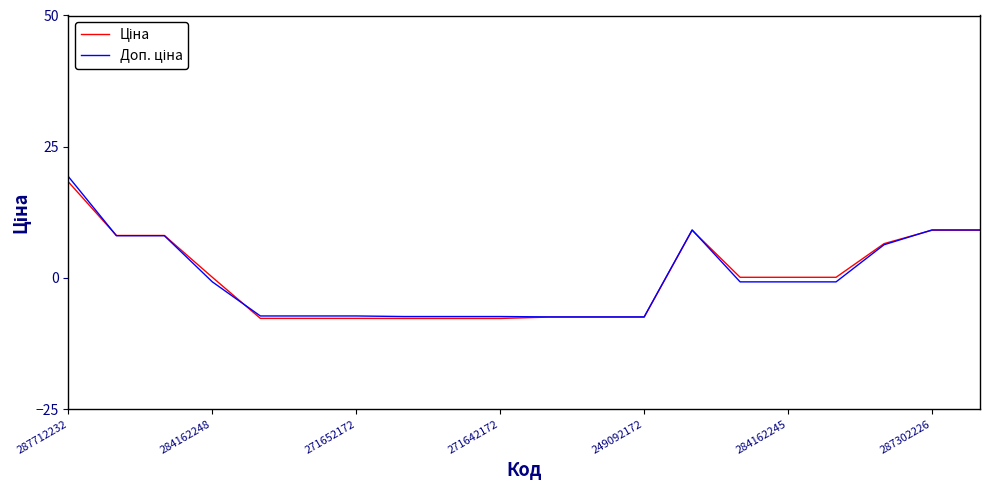

What is the maximum value shown in the chart?

19.3